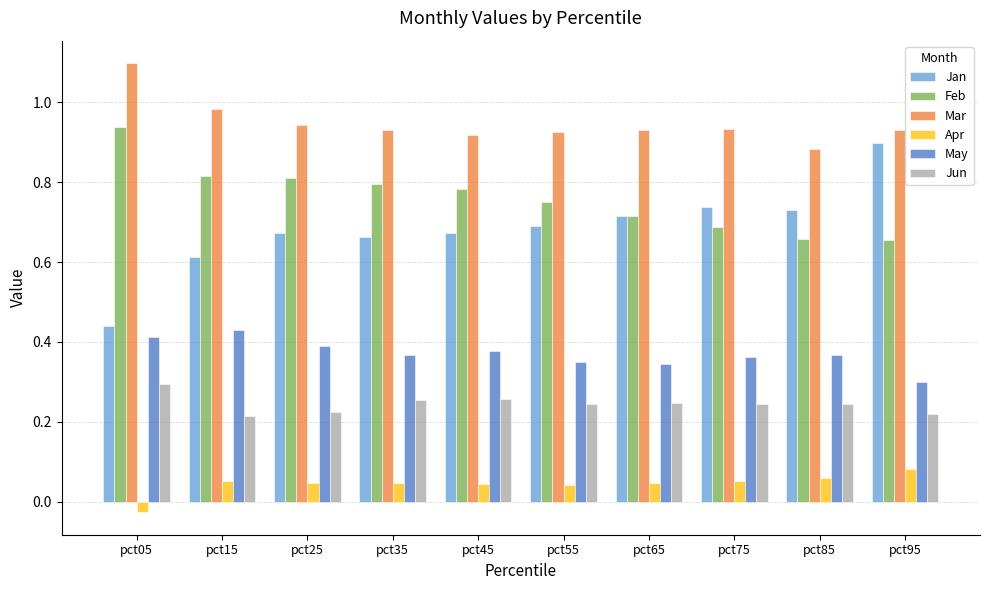

Which series has the largest range (max minus min)?

Jan